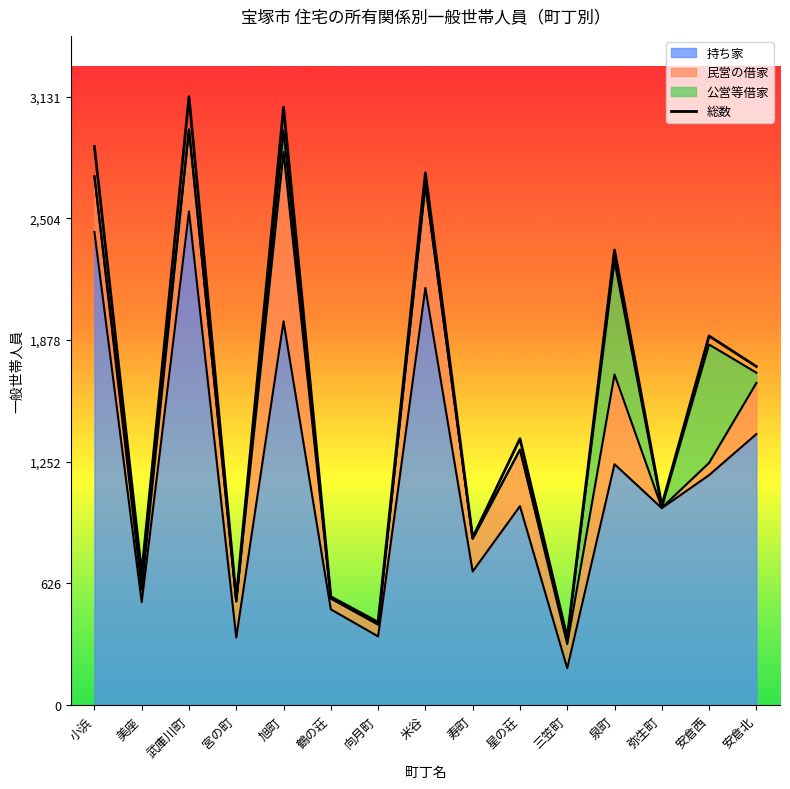

True or false: 住宅に住む一般世帯 and 主世帯 cross at least once.

False